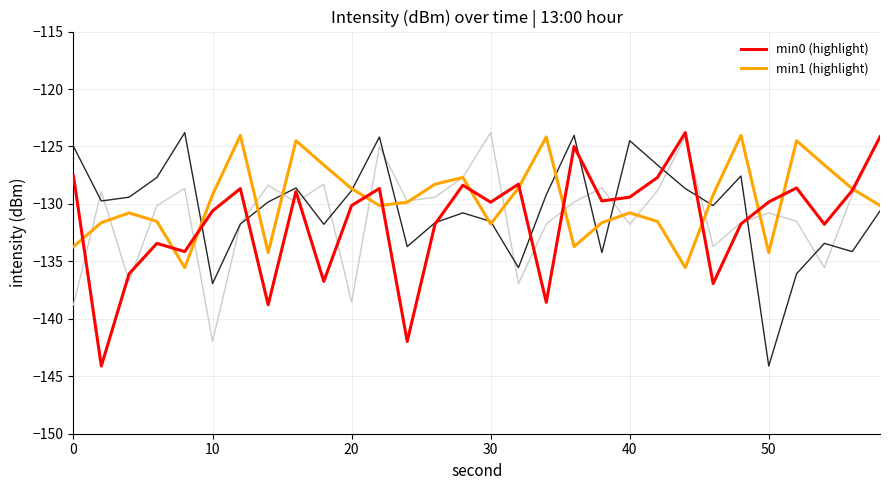

What is the maximum value shown in the chart?

-123.8